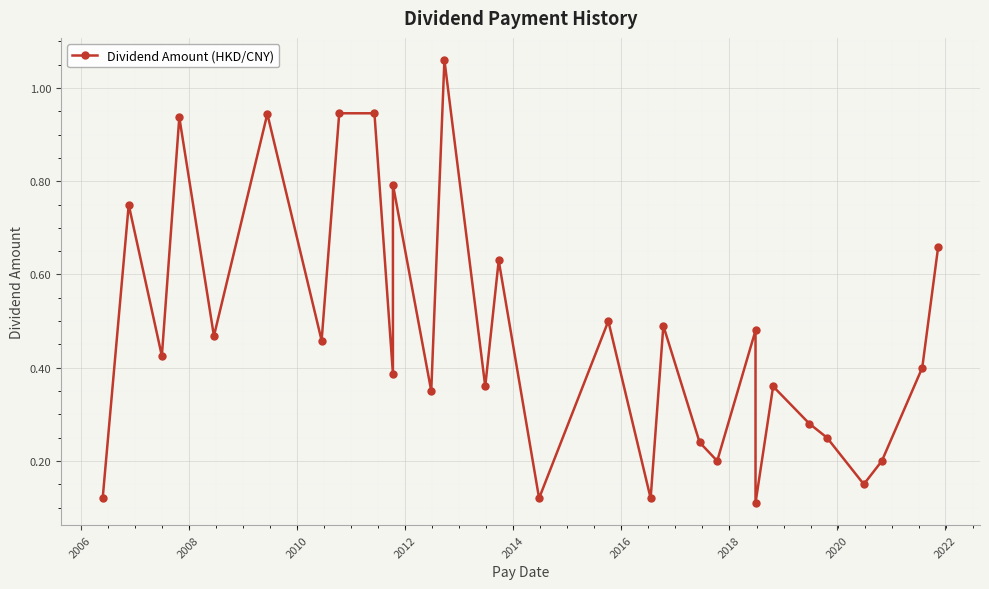

Where is the first local minimum?

2008